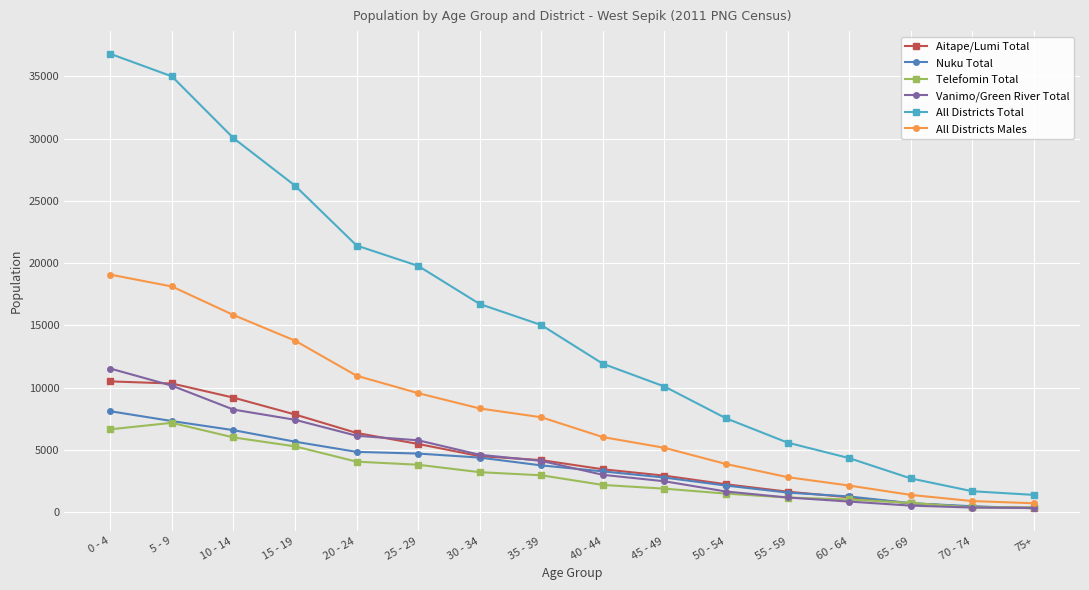

What is the sum of all Aitape/Lumi Total values?

71397